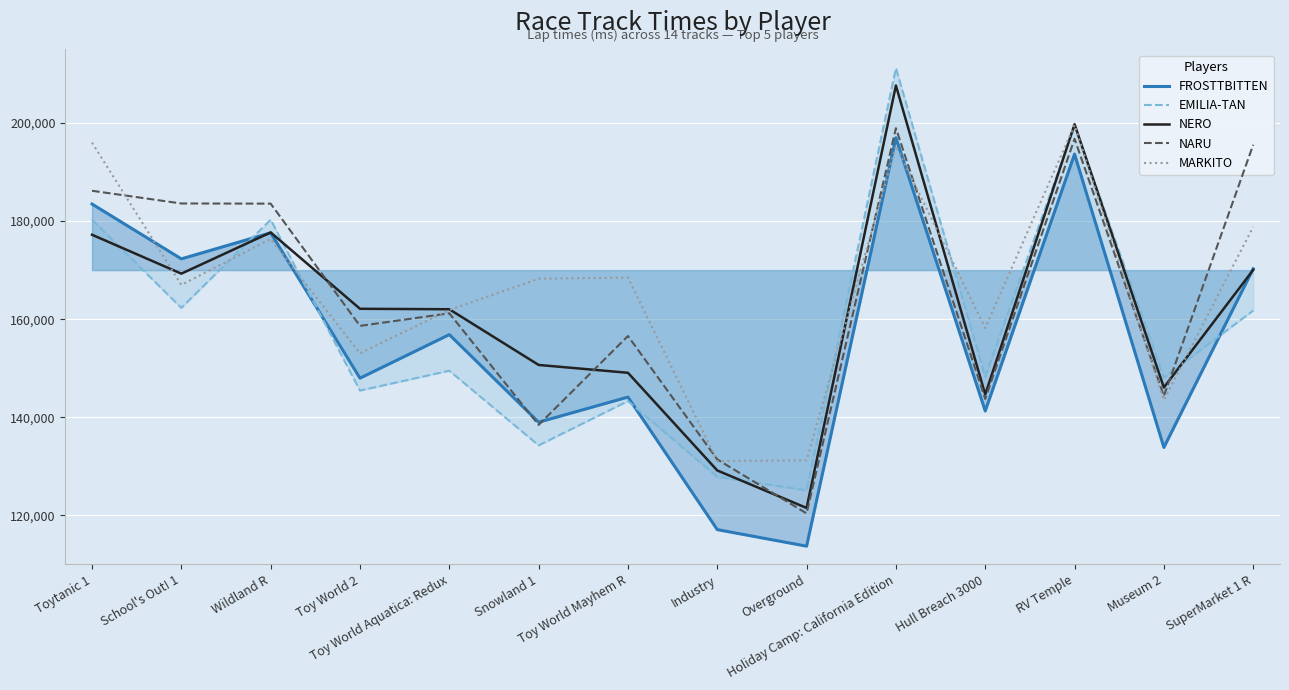

How many interior local valleys does the NARU series have?

5